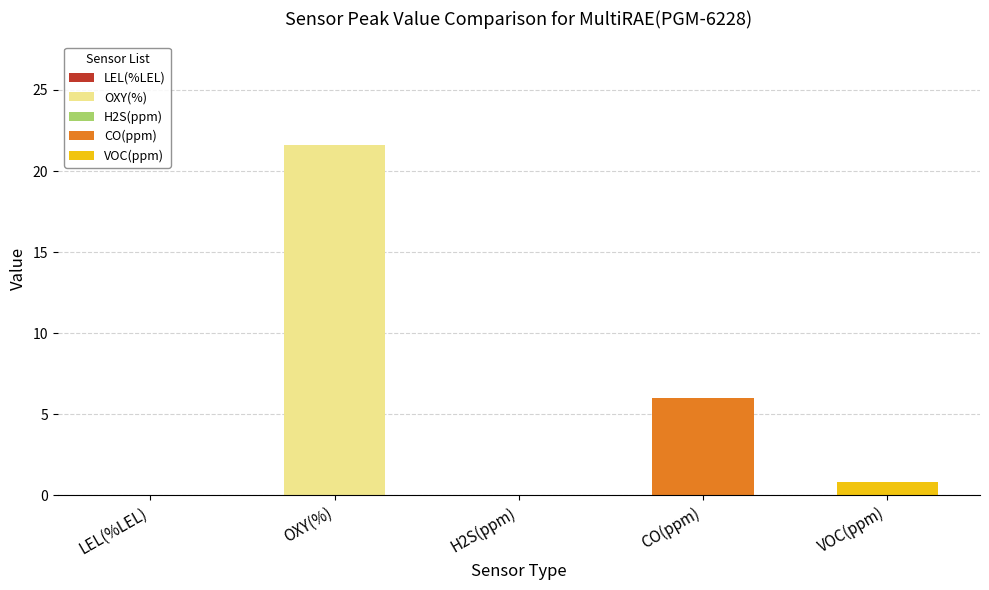

Are the bars horizontal?

No